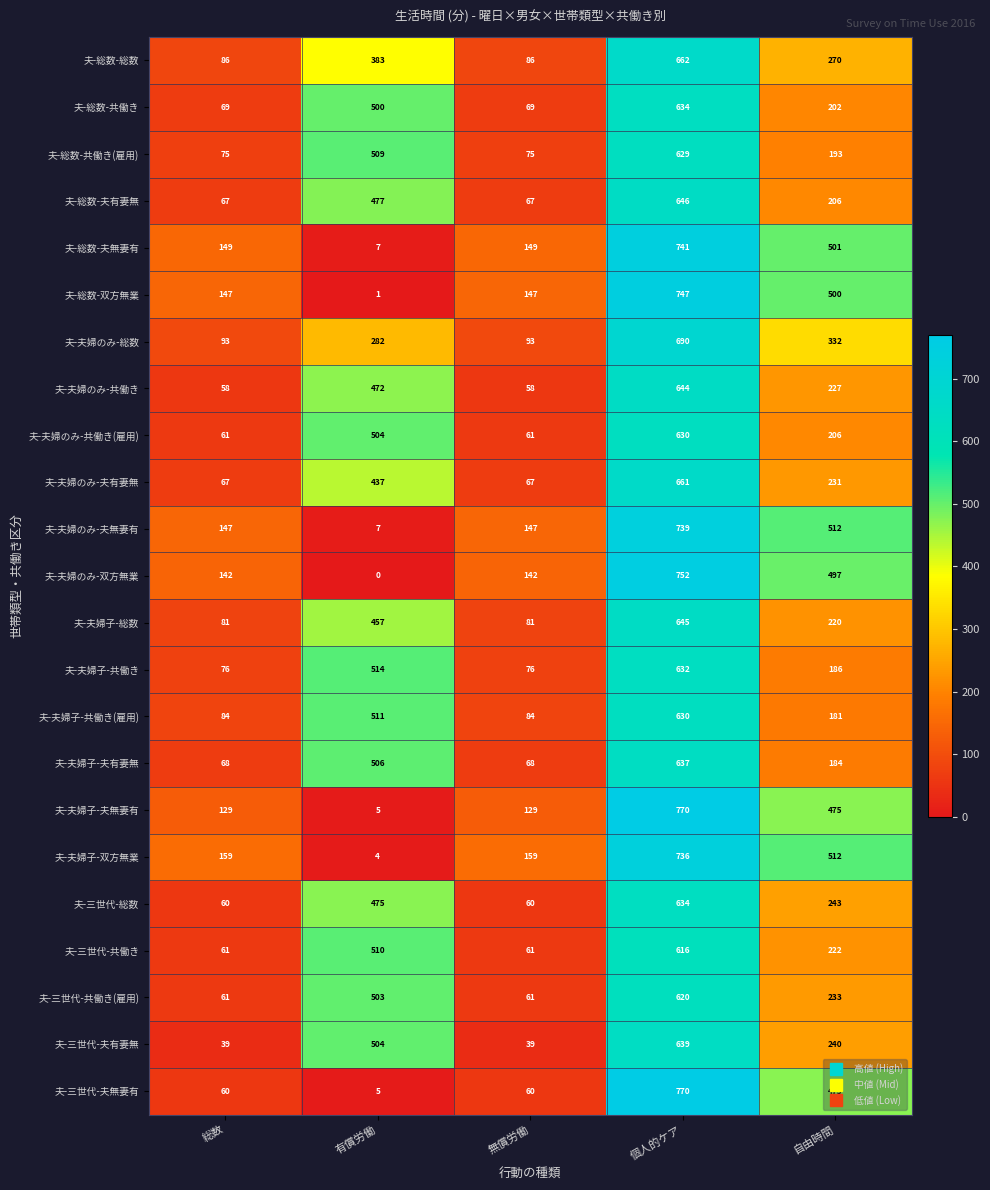

How many 夫-夫婦子-夫有妻無 values are between 68 and 506?

4